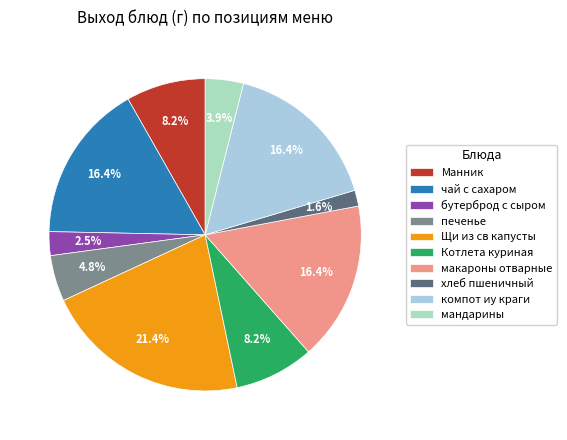

To the nearest percent, what is the combined percentage of макароны отварные and компот иу краги?

33%